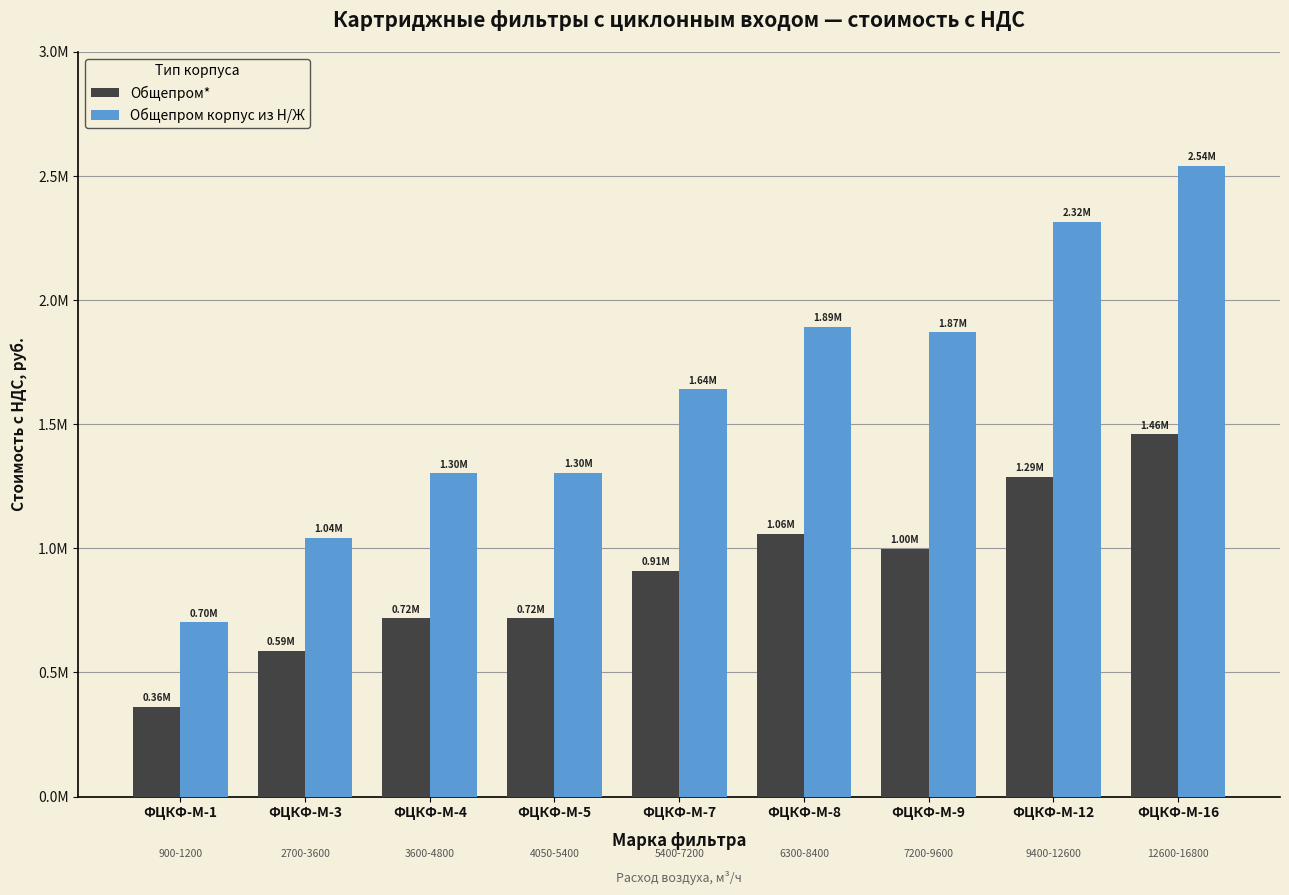

What are all the series names shown in the legend?

Общепром*, Общепром корпус из Н/Ж